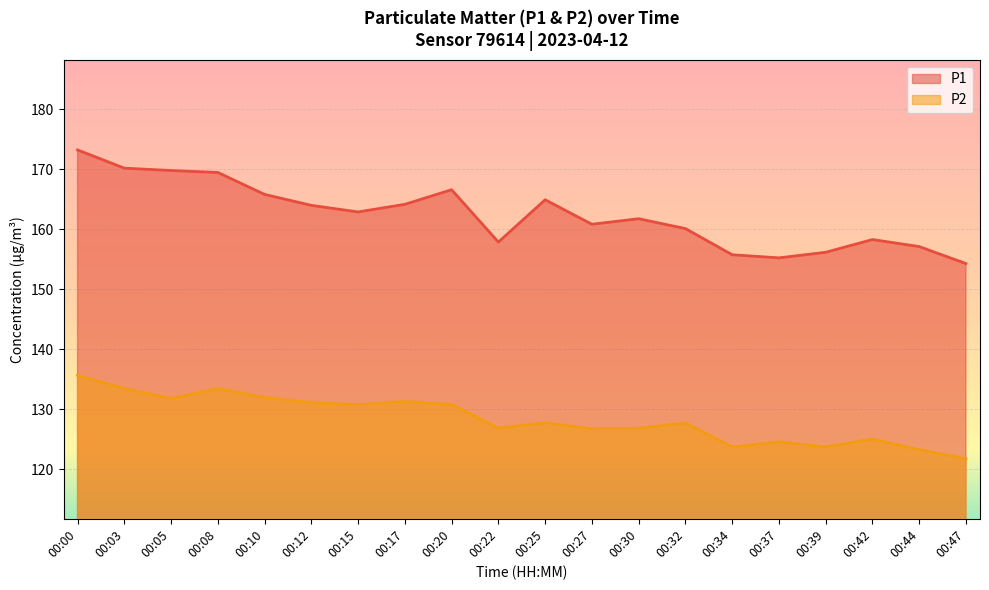

Does the chart display data point markers on the line(s)?

No